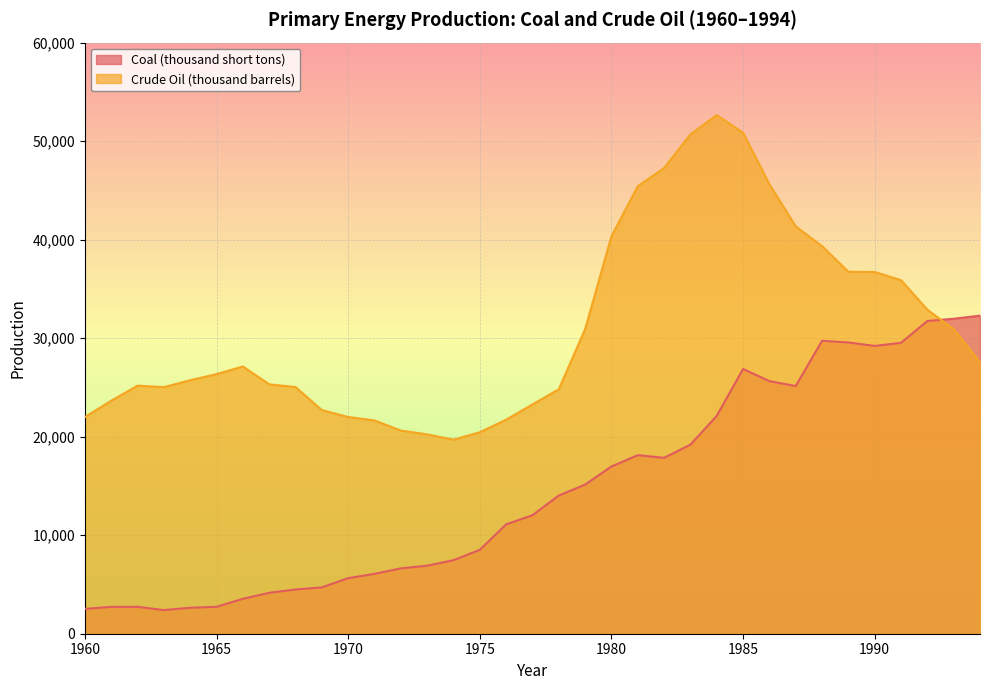

How many values in the Crude Oil (thousand barrels) series exceed 26350?

17